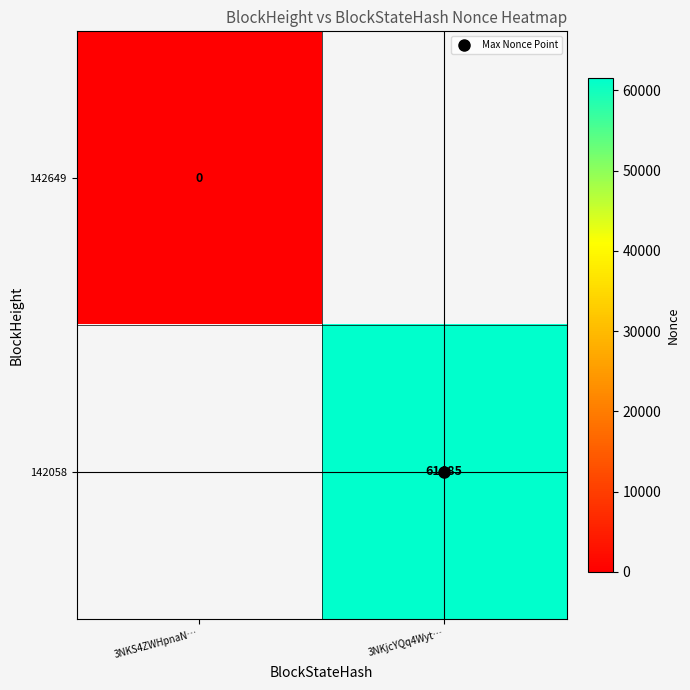

What is the sum of all 142058 values?

61484